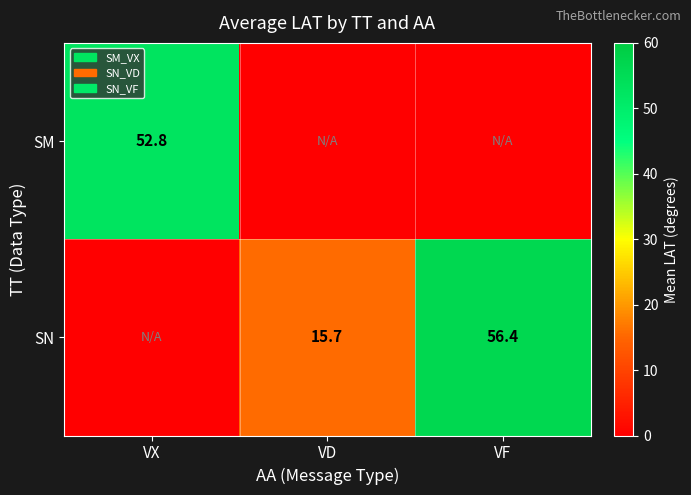

Is the value of SN at VD greater than the value of SM at VX?

No